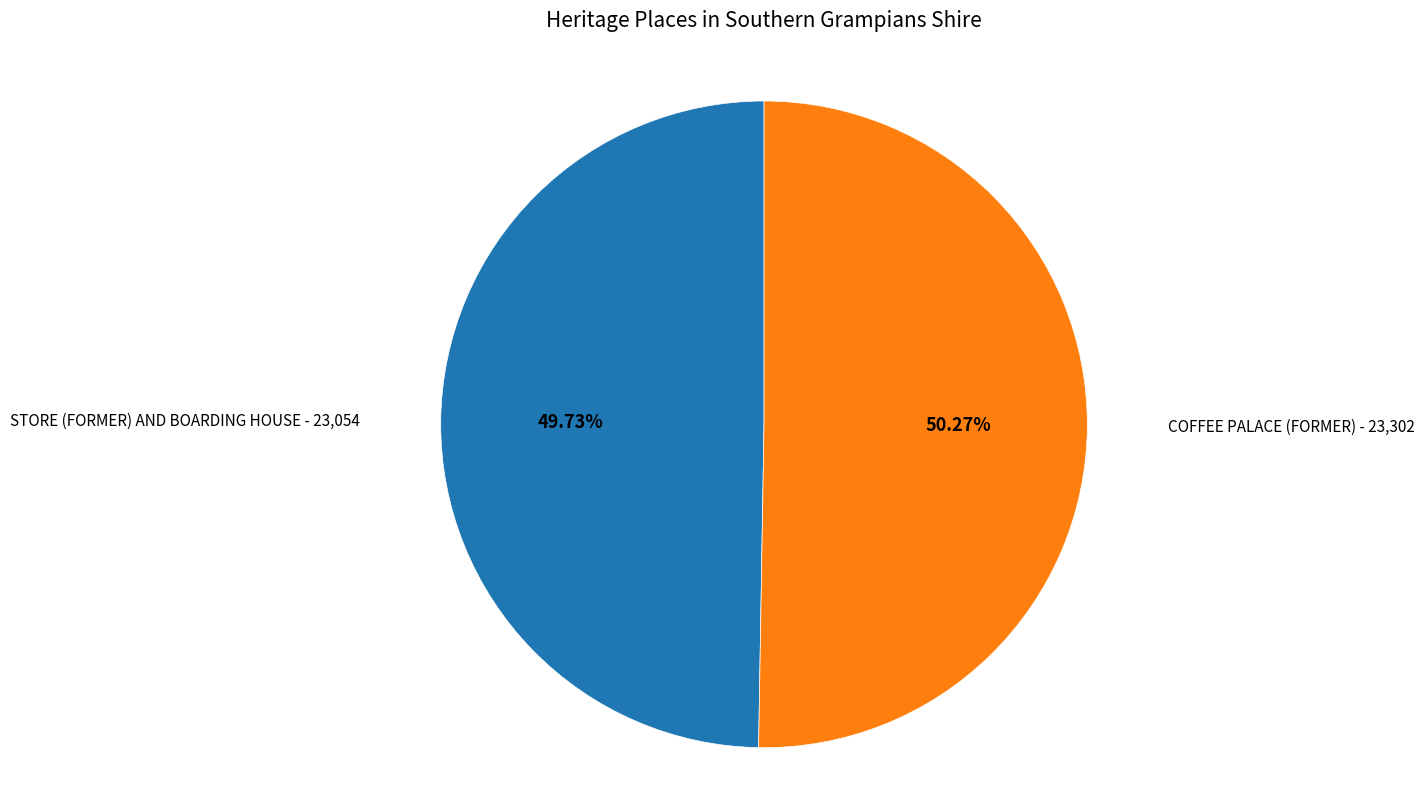

Rank the categories by value from lowest to highest.

STORE (FORMER) AND BOARDING HOUSE, COFFEE PALACE (FORMER)